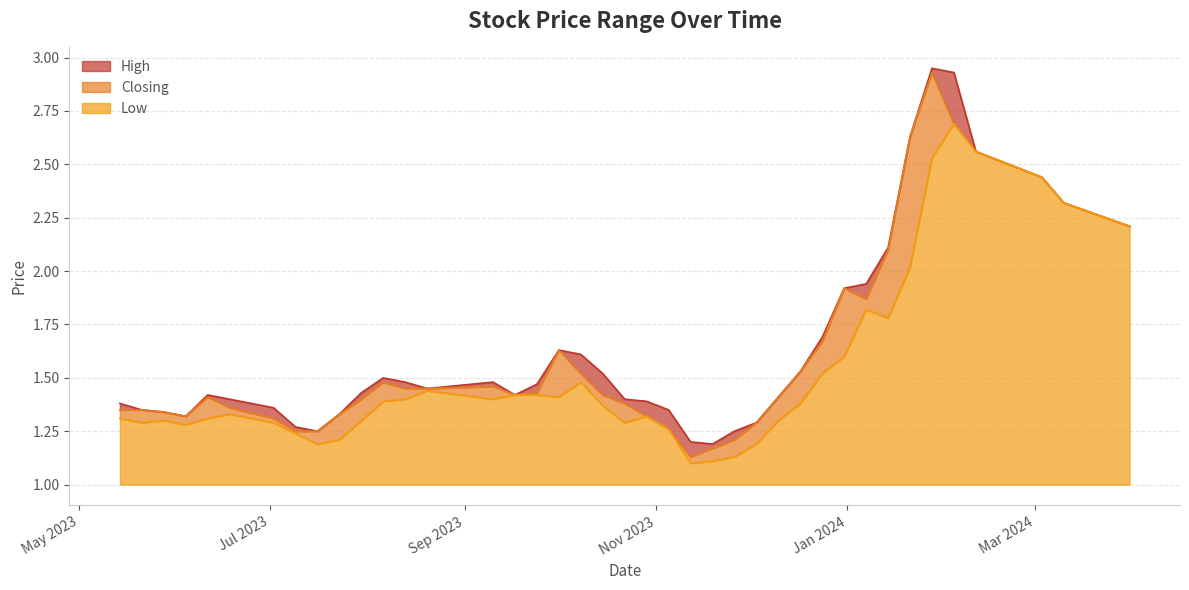

Rank the series by their maximum value, from highest to lowest.

High, Closing, Low